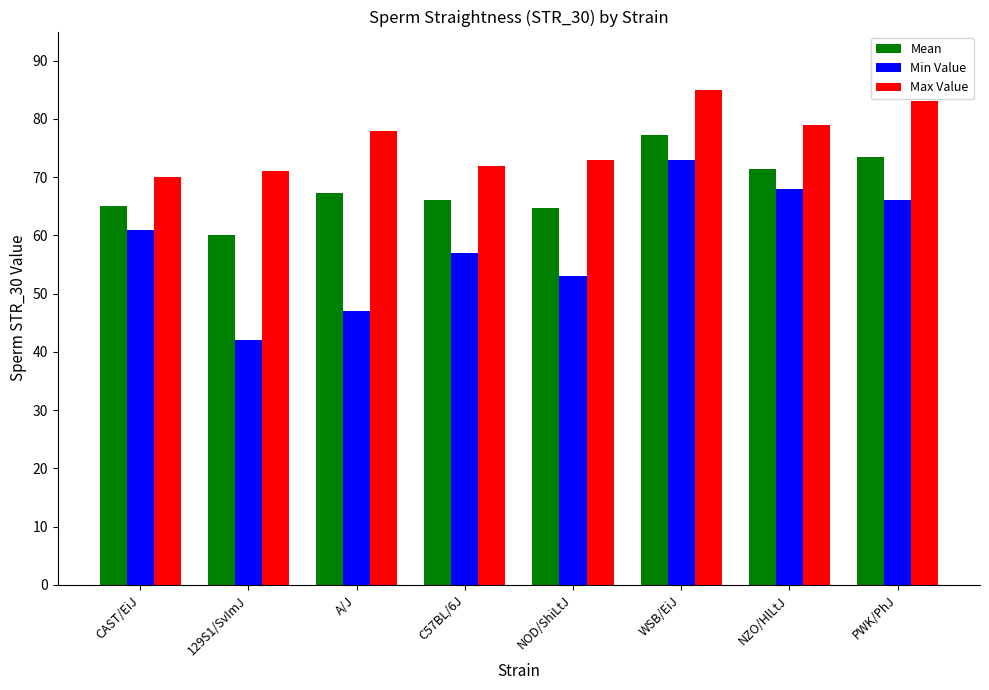

How many bars are there in total?

24